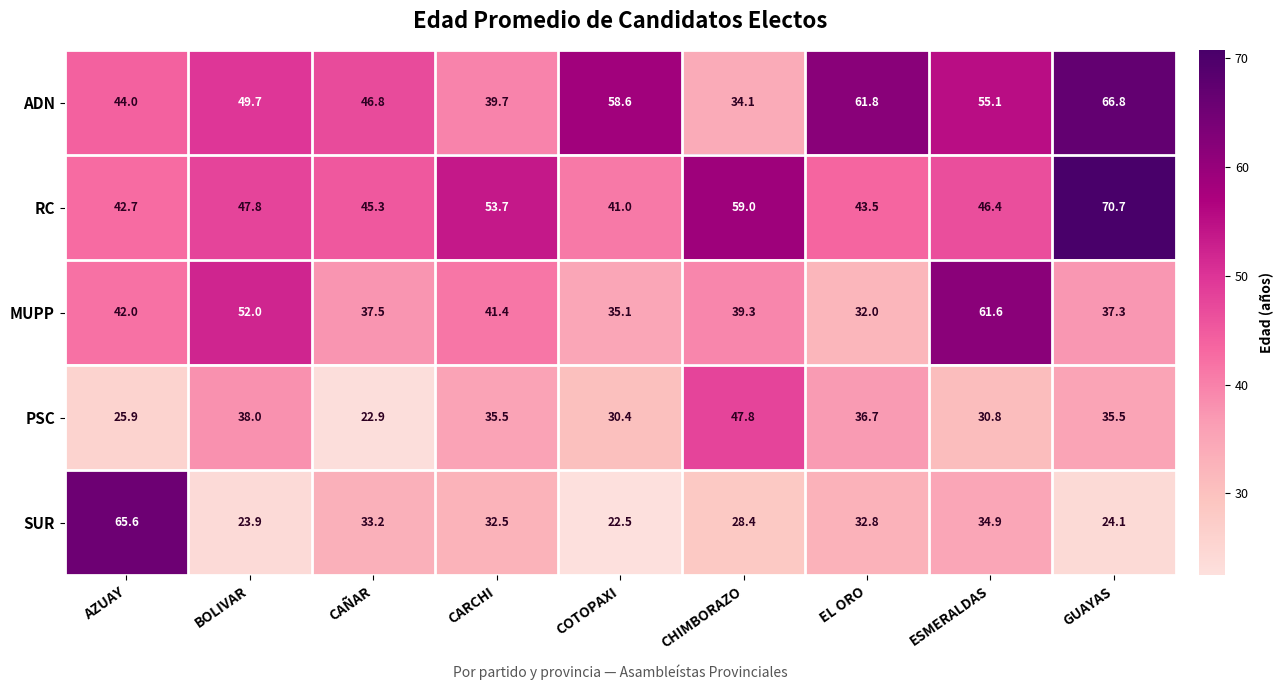

True or false: MUPP has a value of 11.4 at CAÑAR.

False